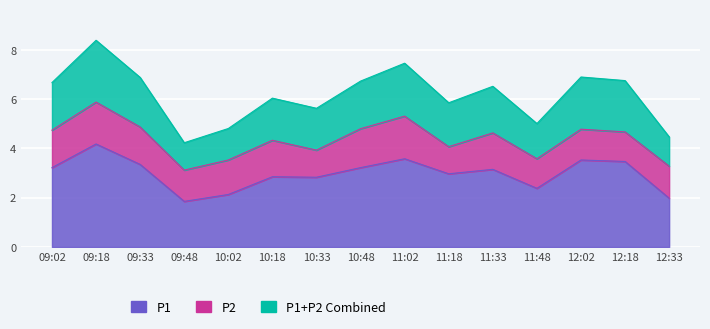

What value does the data have at 09:18?

4.2